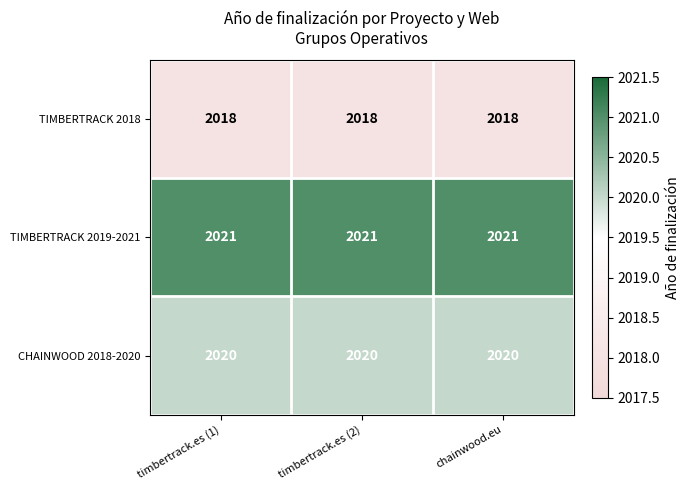

What is the sum of the TIMBERTRACK 2019-2021 values at chainwood.eu and timbertrack.es (1)?

4042